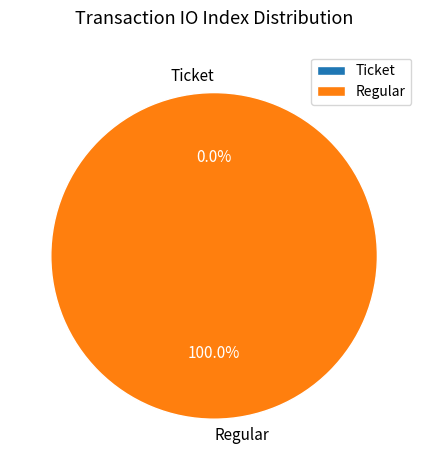

Between Regular and Ticket, which is larger?

Regular